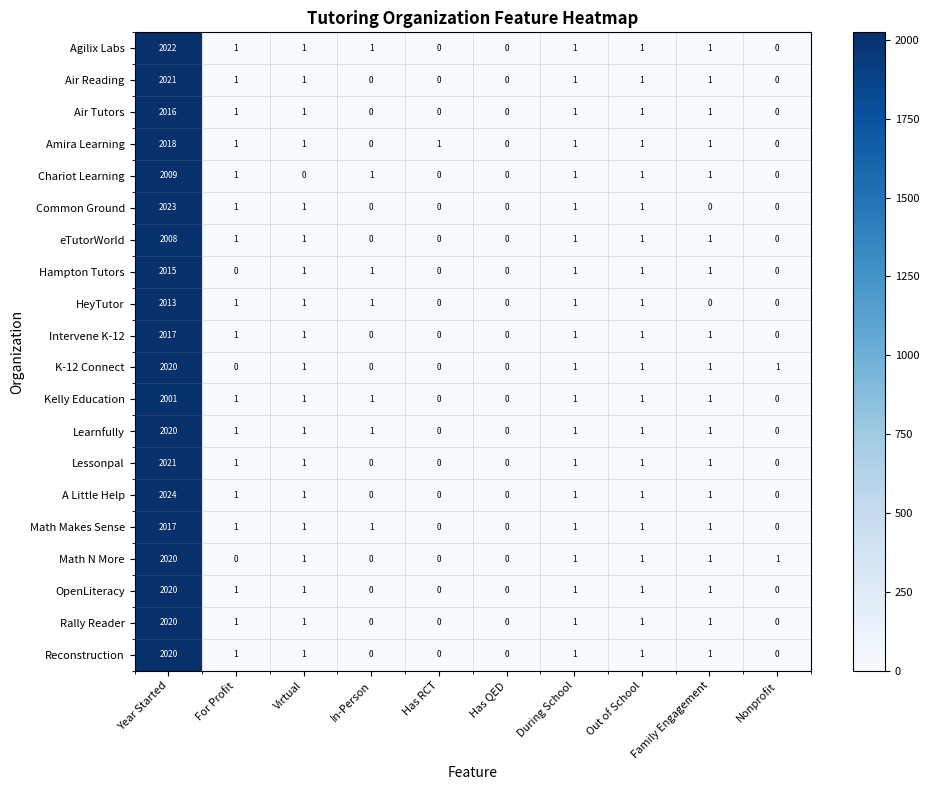

At which category is the sum across all series the highest?

Year Started